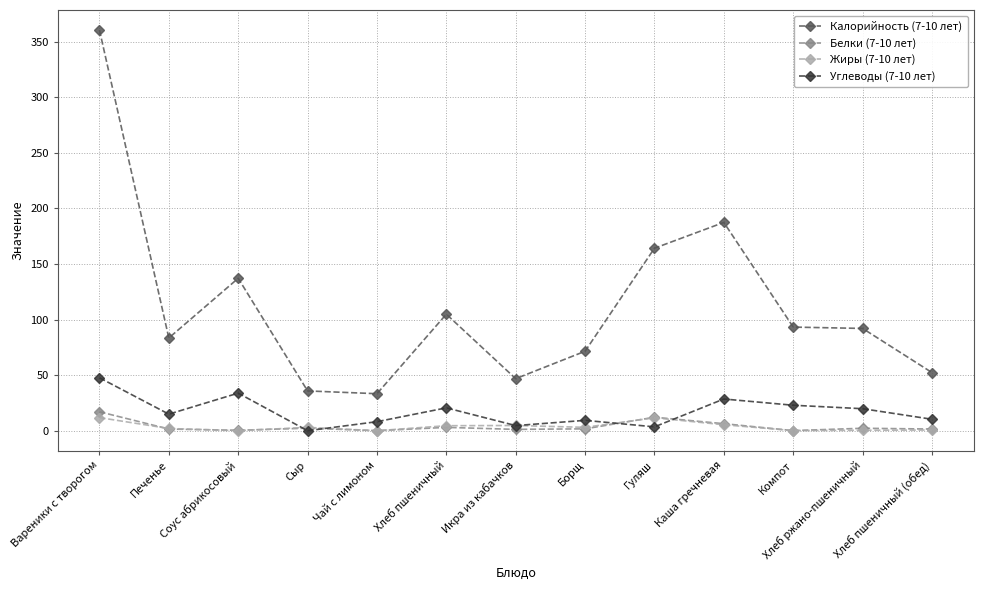

True or false: Калорийность (7-10 лет) has more than 0 points higher than both neighbors.

True